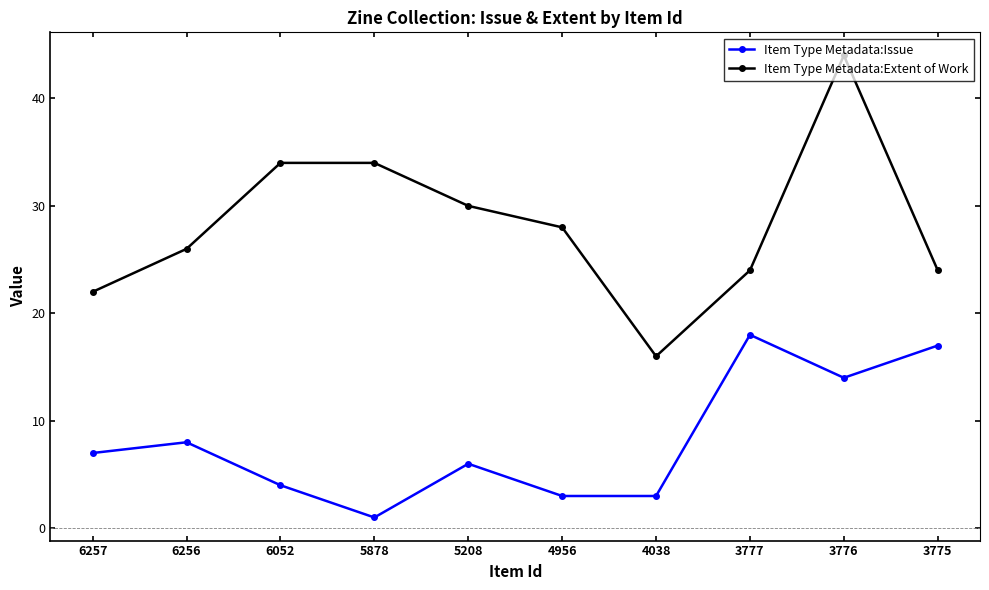

Rank the series by their average value, from highest to lowest.

Item Type Metadata:Extent of Work, Item Type Metadata:Issue